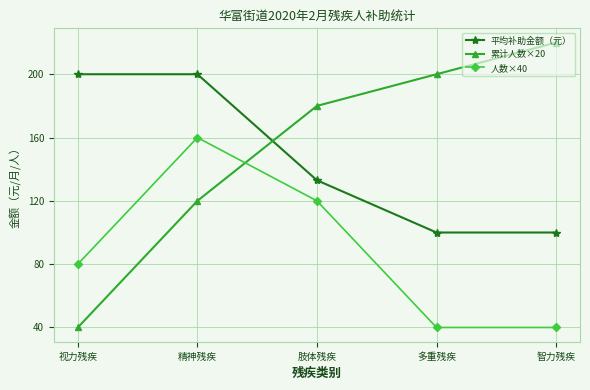

Read the 人数×40 value at 精神残疾, to the nearest 10.

160